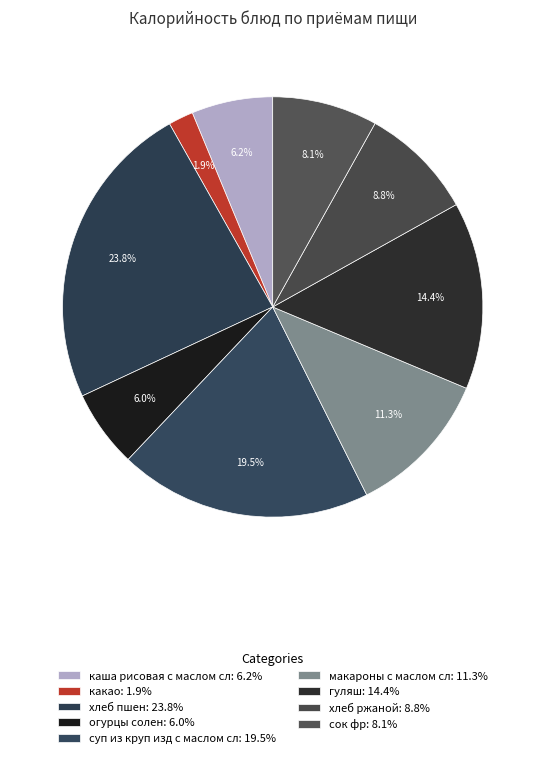

How many segments does this pie chart have?

9